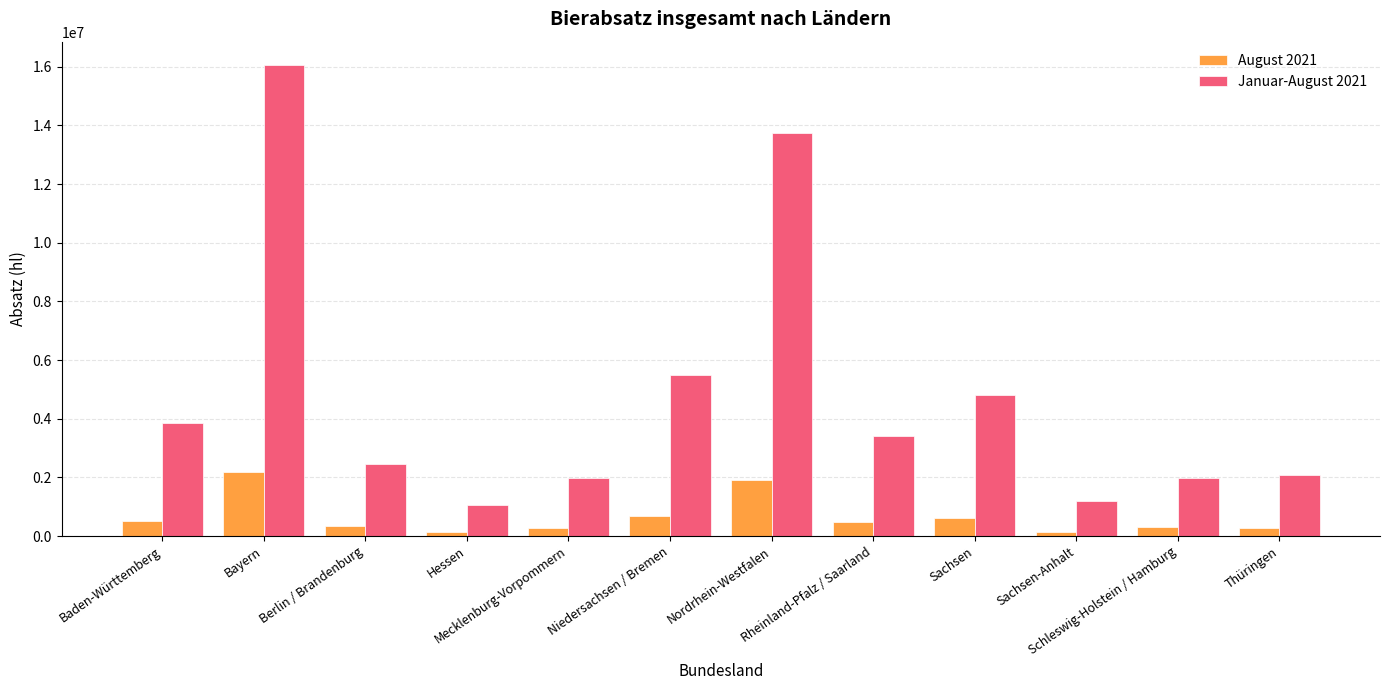

How many groups of bars are there?

12